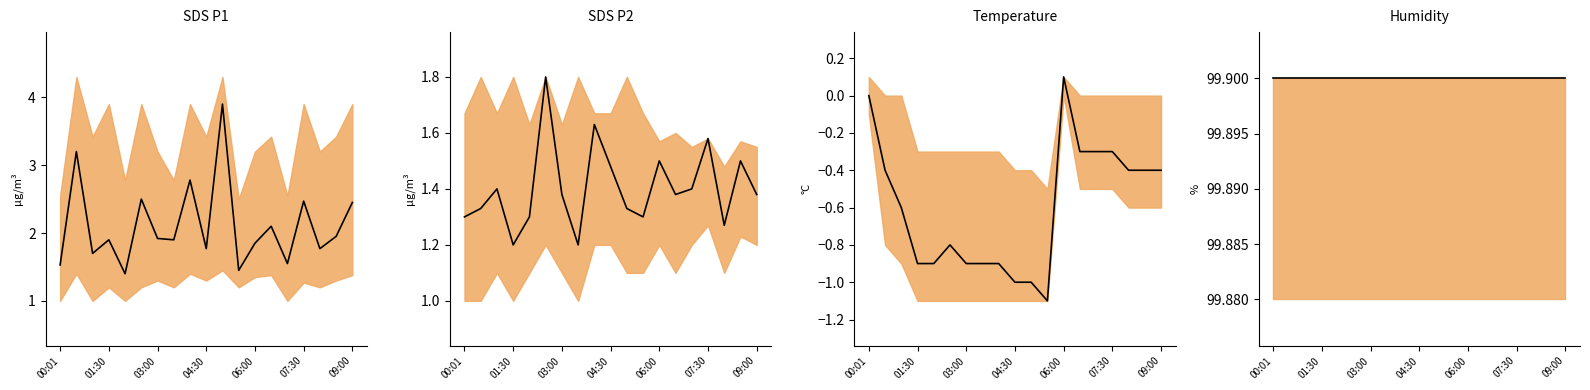

What is the sum of all Temperature mean values?

-11.4